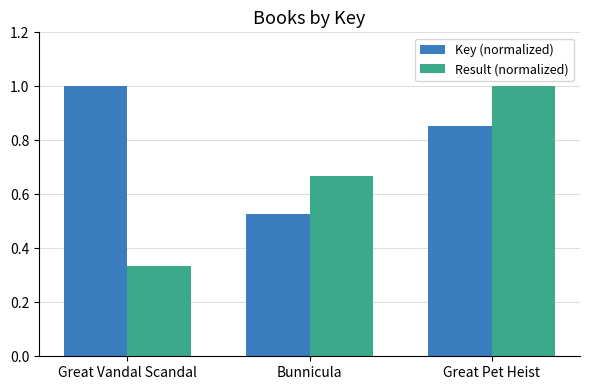

What position from the right is Great Vandal Scandal?

3